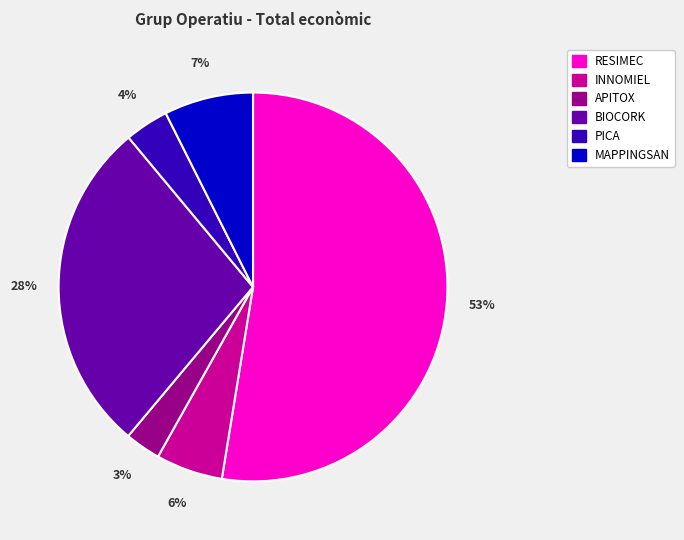

To the nearest percent, what percentage of the pie is INNOMIEL?

6%